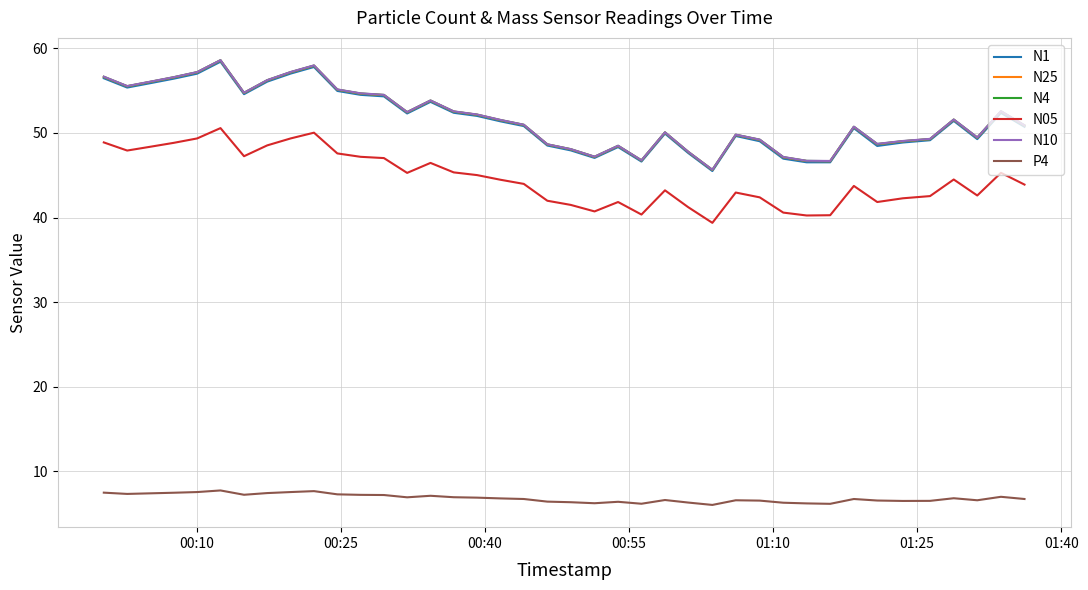

True or false: P4 and N1 cross at least once.

False